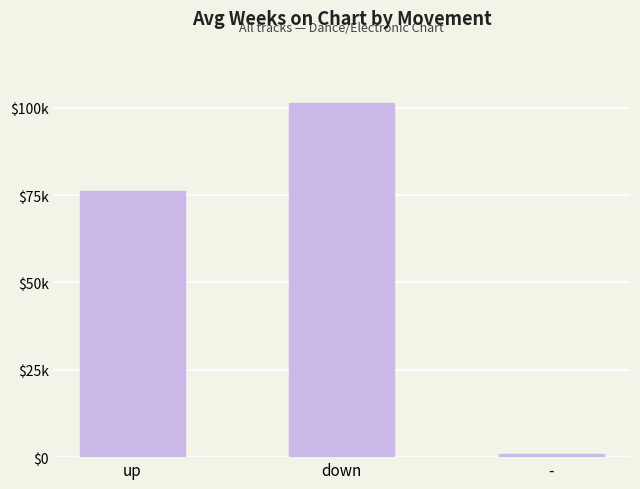

Is it true that the value at - is 0.2?

False